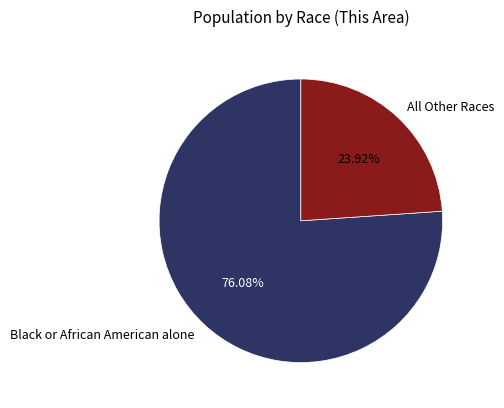

How many segments does this pie chart have?

2